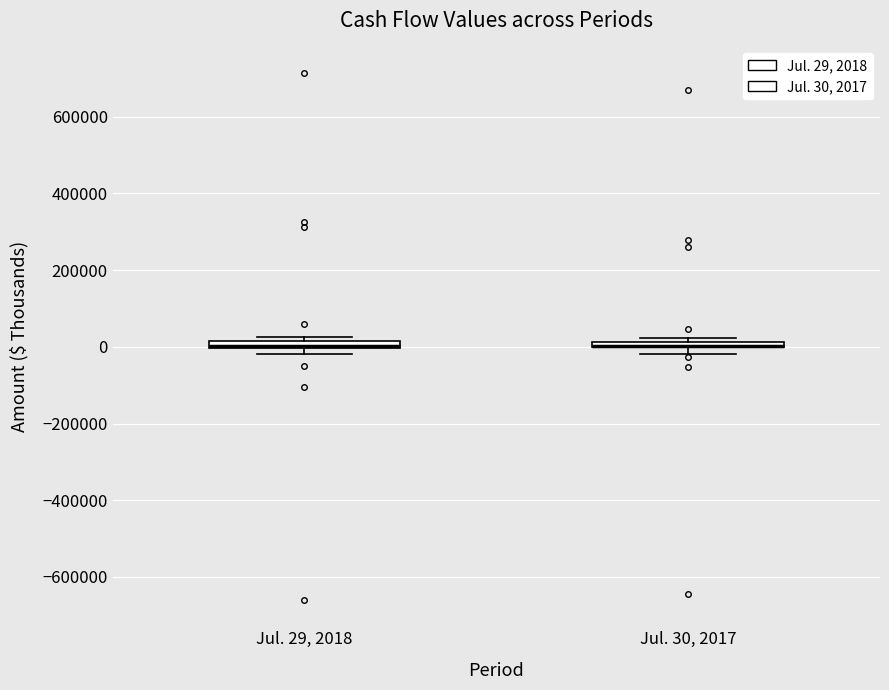

Where is the lower edge of the box for Jul. 30, 2017 on the y-axis? The values are not printed on the chart, so give them approximately, as read against the axis.

0